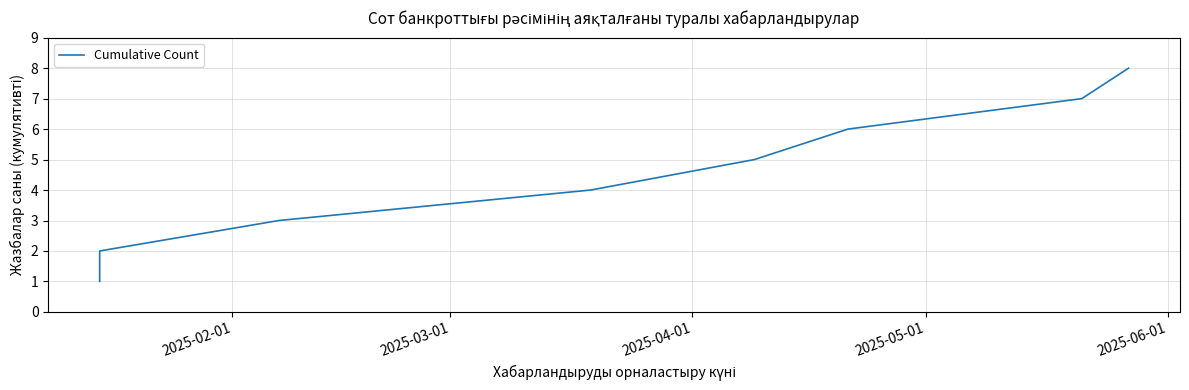

True or false: the data shows 12 at 6.

False